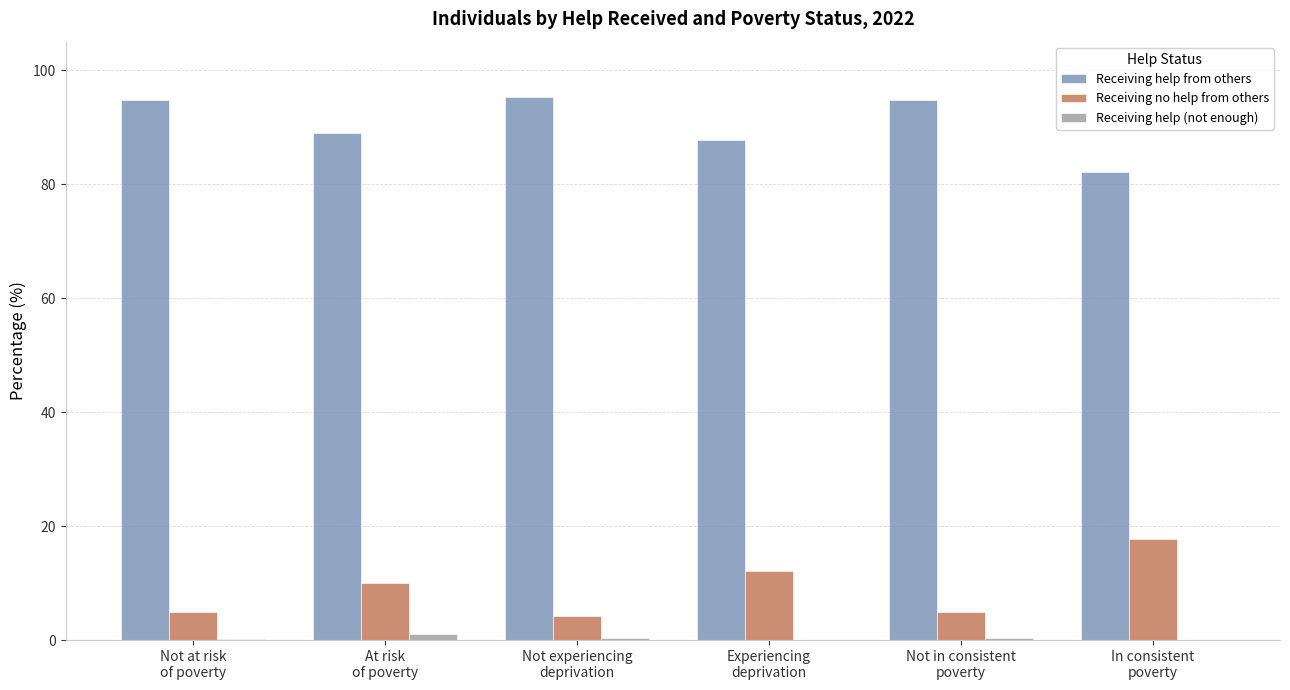

Which series has the largest total across all categories?

Receiving help from others